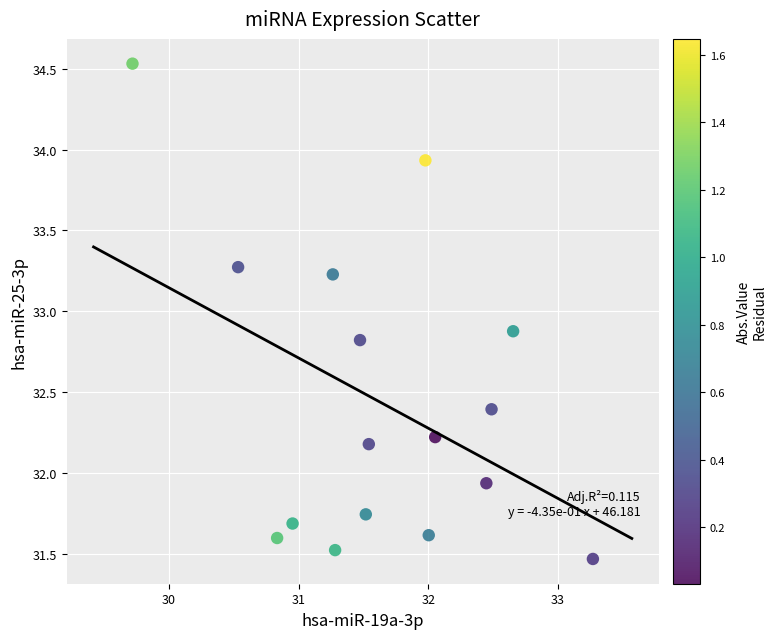

What Y value in the scatter plot is closest to 33?

32.9